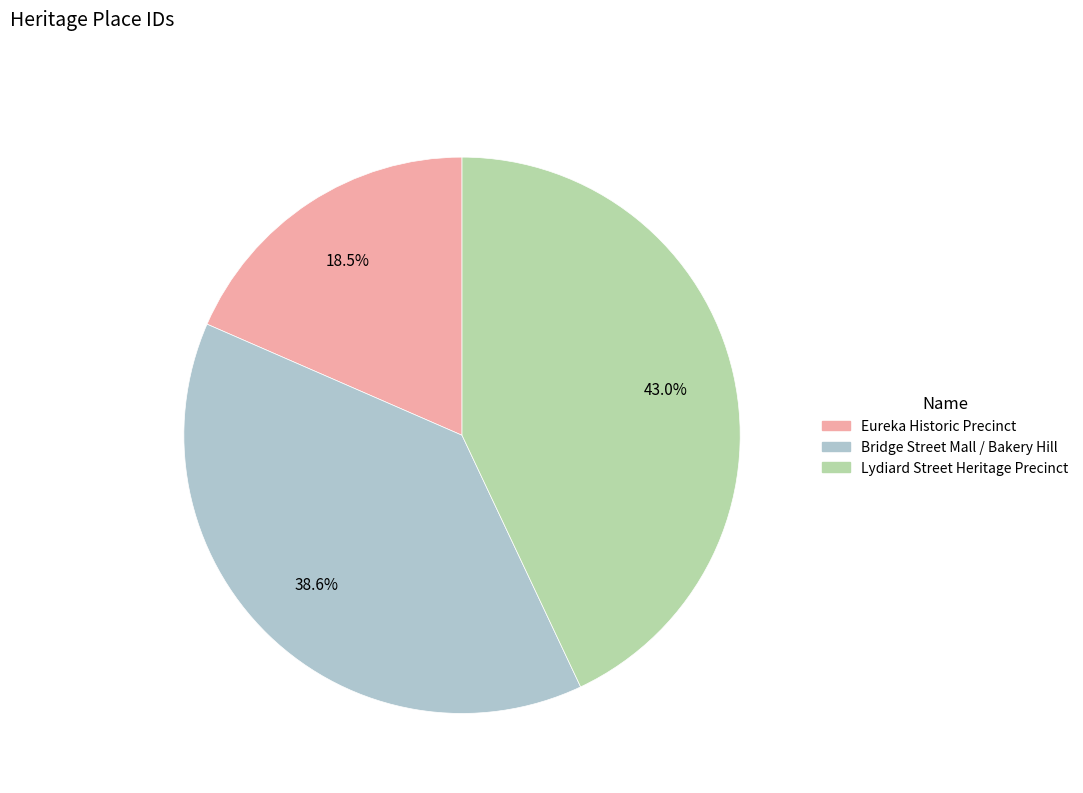

The Bridge Street Mall / Bakery Hill slice represents 39% of the pie. True or false?

True